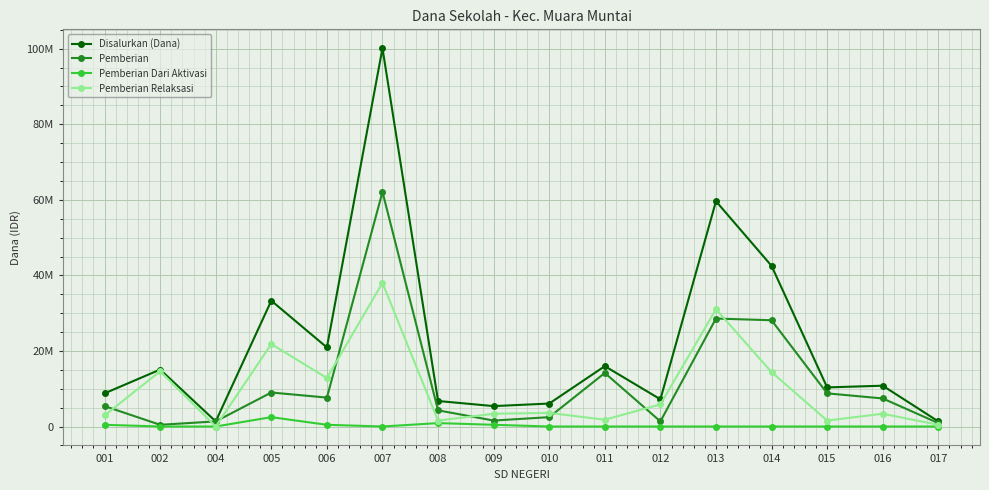

True or false: Pemberian and Pemberian Dari Aktivasi intersect in this chart.

False